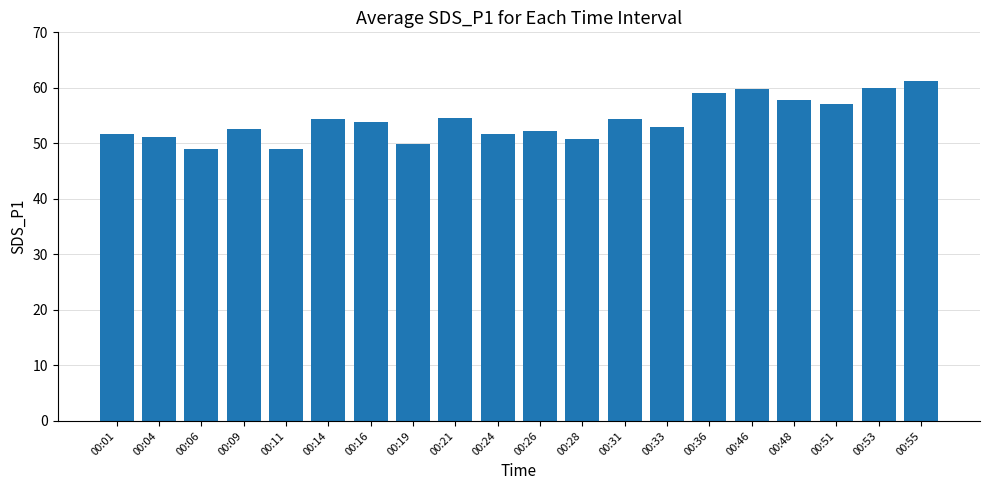

What is the difference between the second highest and second lowest values?

10.8